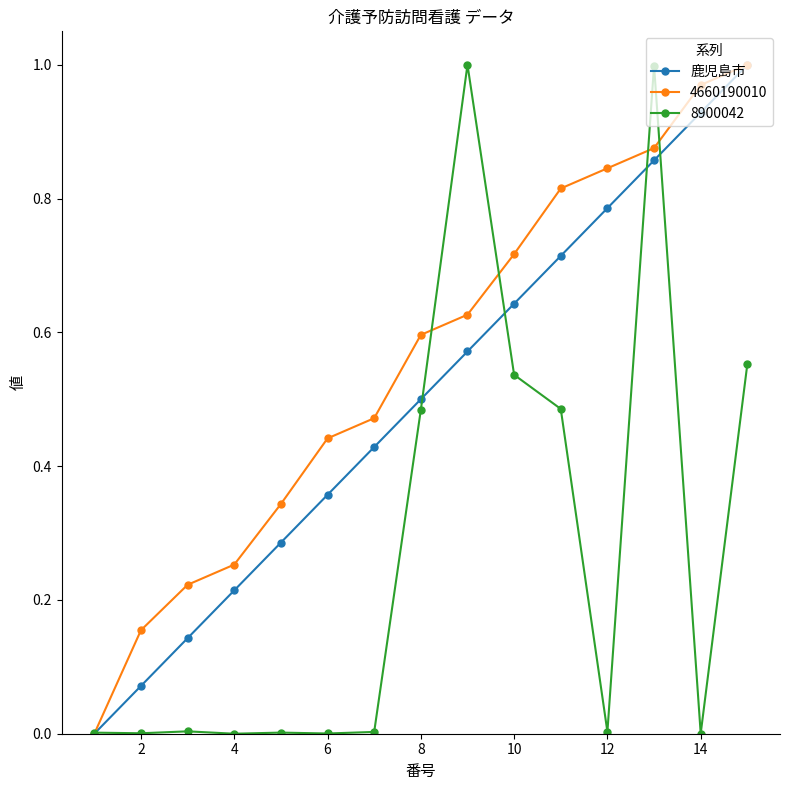

True or false: 8900042 has more than 0 interior local peaks.

True